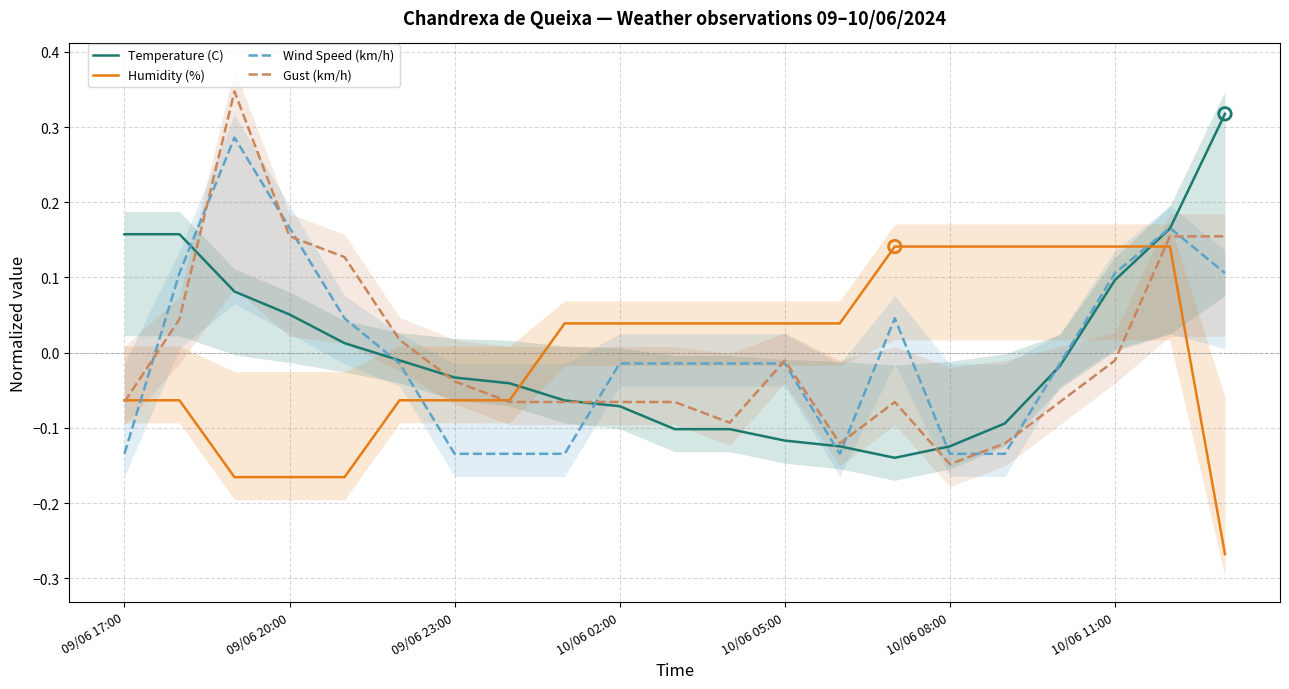

What are all the series names shown in the legend?

Temperature (C), Humidity (%), Wind Speed (km/h), Gust (km/h)